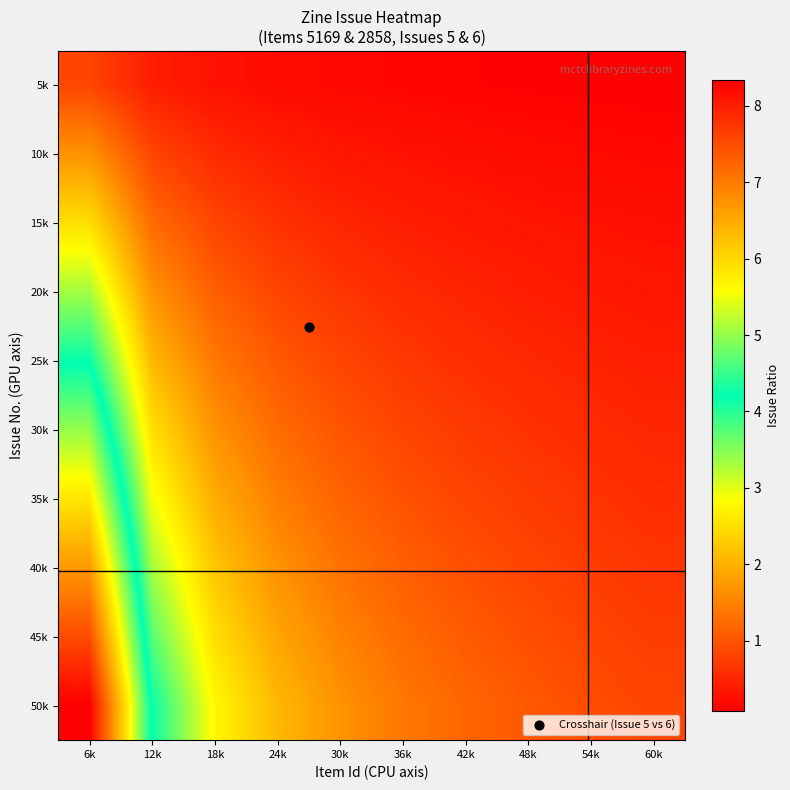

Reading left to right, what are all the values shown in this chart?

5k: 6k=0.8	12k=0.4	18k=0.3	24k=0.2	30k=0.2	36k=0.1	42k=0.1	48k=0.1	54k=0.1	60k=0.1
10k: 6k=1.7	12k=0.8	18k=0.6	24k=0.4	30k=0.3	36k=0.3	42k=0.2	48k=0.2	54k=0.2	60k=0.2
15k: 6k=2.5	12k=1.2	18k=0.8	24k=0.6	30k=0.5	36k=0.4	42k=0.4	48k=0.3	54k=0.3	60k=0.2
20k: 6k=3.3	12k=1.7	18k=1.1	24k=0.8	30k=0.7	36k=0.6	42k=0.5	48k=0.4	54k=0.4	60k=0.3
25k: 6k=4.2	12k=2.1	18k=1.4	24k=1.0	30k=0.8	36k=0.7	42k=0.6	48k=0.5	54k=0.5	60k=0.4
30k: 6k=5.0	12k=2.5	18k=1.7	24k=1.2	30k=1.0	36k=0.8	42k=0.7	48k=0.6	54k=0.6	60k=0.5
35k: 6k=5.8	12k=2.9	18k=1.9	24k=1.5	30k=1.2	36k=1.0	42k=0.8	48k=0.7	54k=0.6	60k=0.6
40k: 6k=6.7	12k=3.3	18k=2.2	24k=1.7	30k=1.3	36k=1.1	42k=1.0	48k=0.8	54k=0.7	60k=0.7
45k: 6k=7.5	12k=3.7	18k=2.5	24k=1.9	30k=1.5	36k=1.2	42k=1.1	48k=0.9	54k=0.8	60k=0.7
50k: 6k=8.3	12k=4.2	18k=2.8	24k=2.1	30k=1.7	36k=1.4	42k=1.2	48k=1.0	54k=0.9	60k=0.8